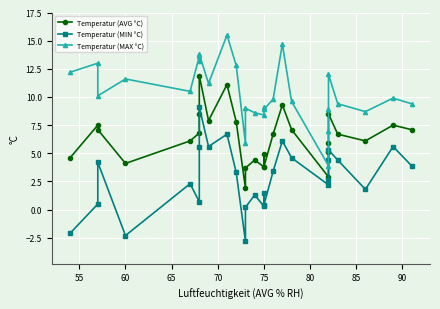

What is the maximum value for Temperatur (MIN °C)?

9.1